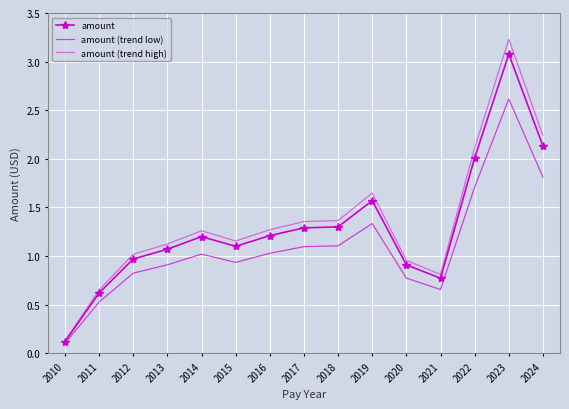

Which label corresponds to the largest value in the chart?

2023